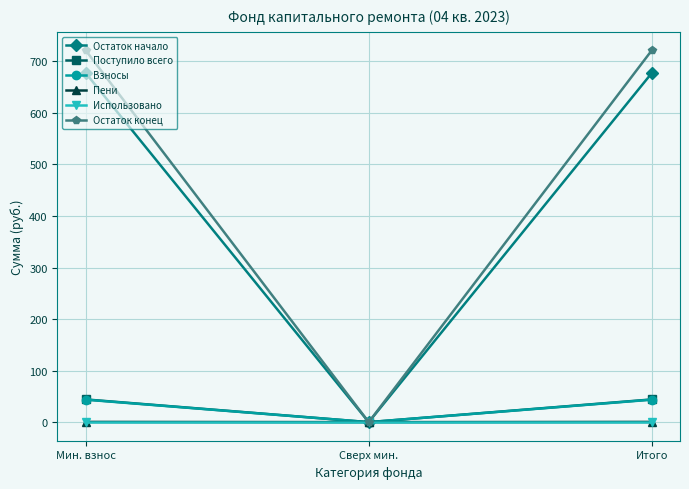

Between Сверх мин. and Итого, which series saw the biggest shift?

Остаток конец